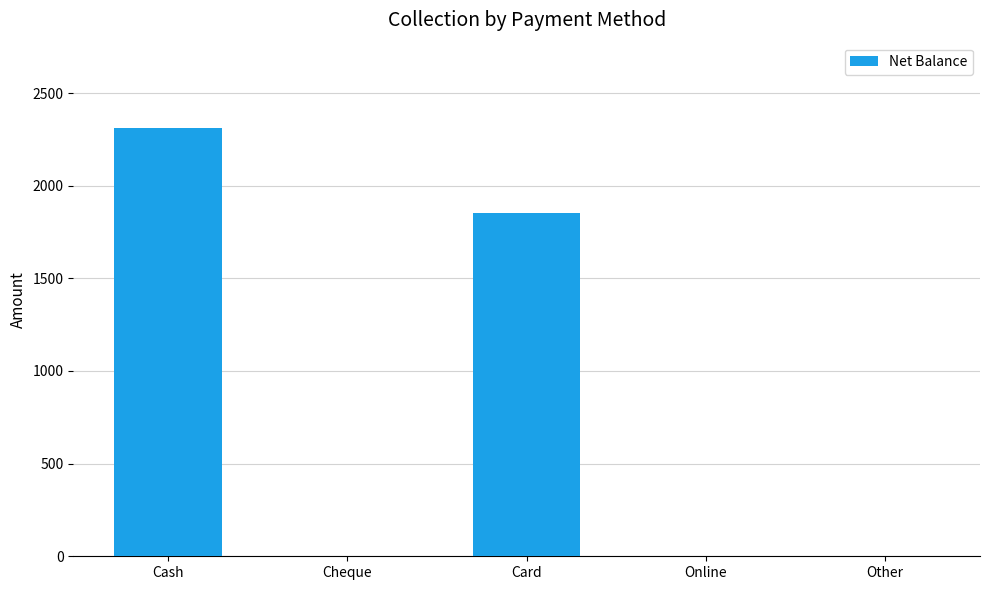

Reading left to right, list all the values displayed in this chart.

2310	0	1850	0	0